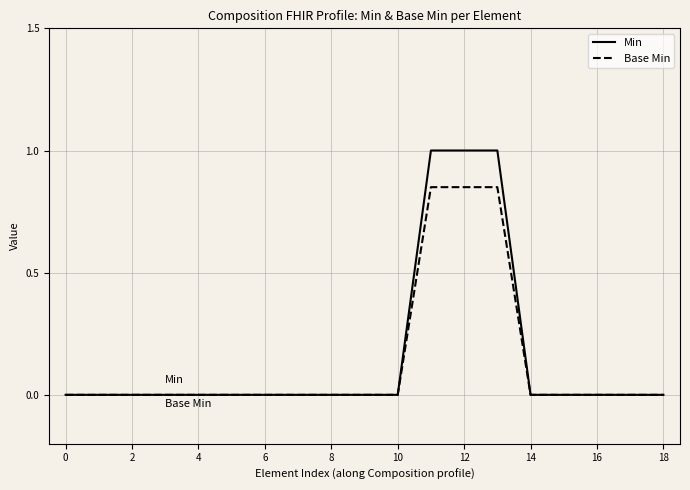

Rank the series by their maximum value, from highest to lowest.

Min, Base Min